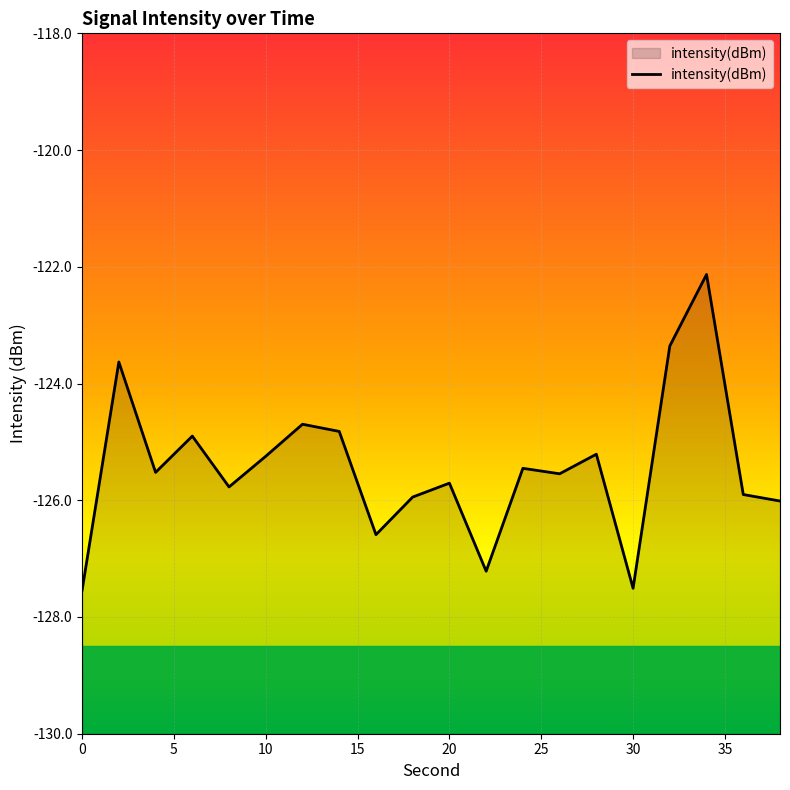

The value at 18 is -58.1. True or false?

False